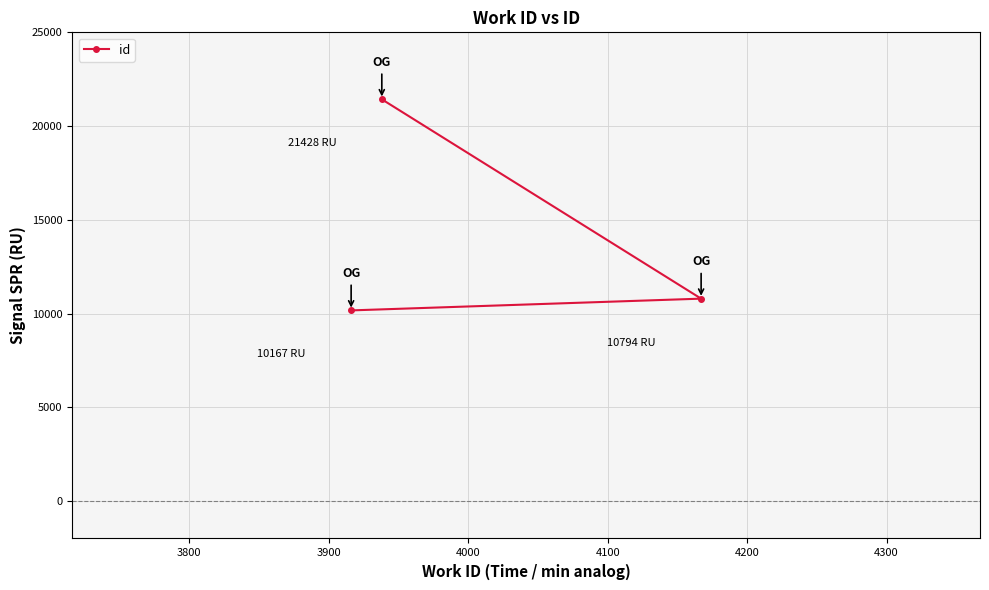

Count the number of data series in this chart.

1